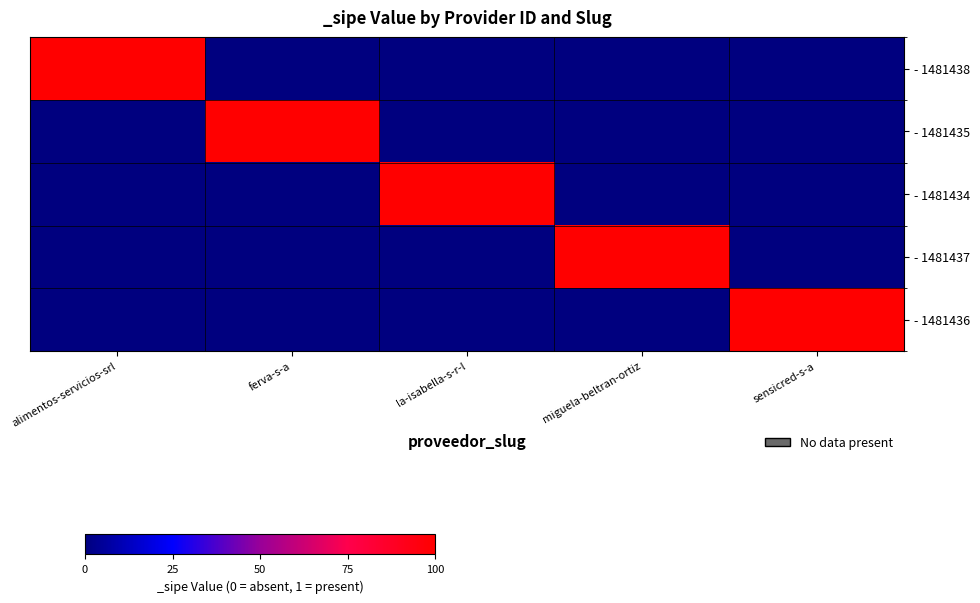

At how many categories does at least one series exceed 0?

5